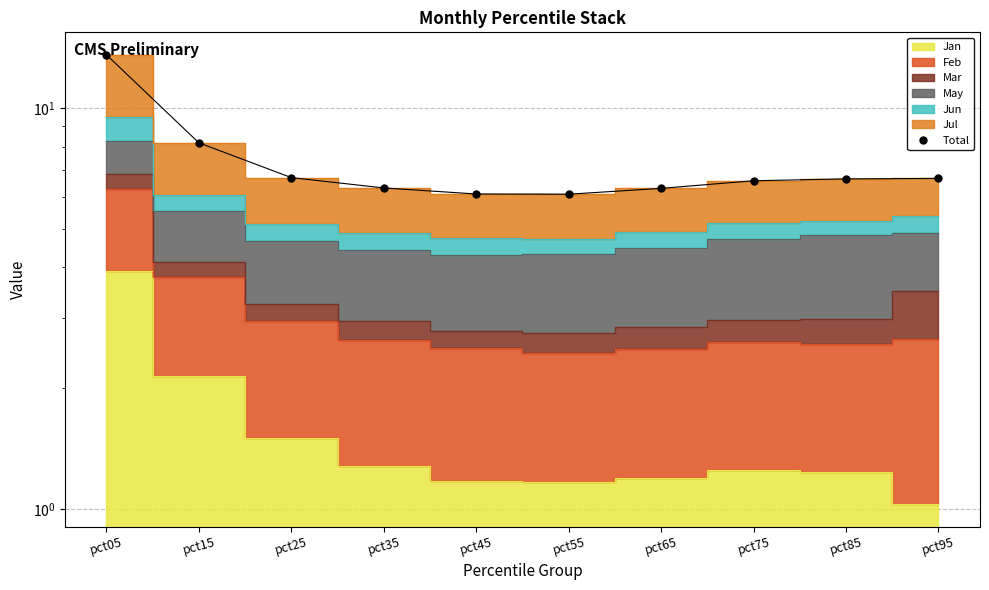

Reading left to right, transcribe all the data shown in this chart.

13.6	8.2	6.7	6.3	6.1	6.1	6.3	6.6	6.7	6.7